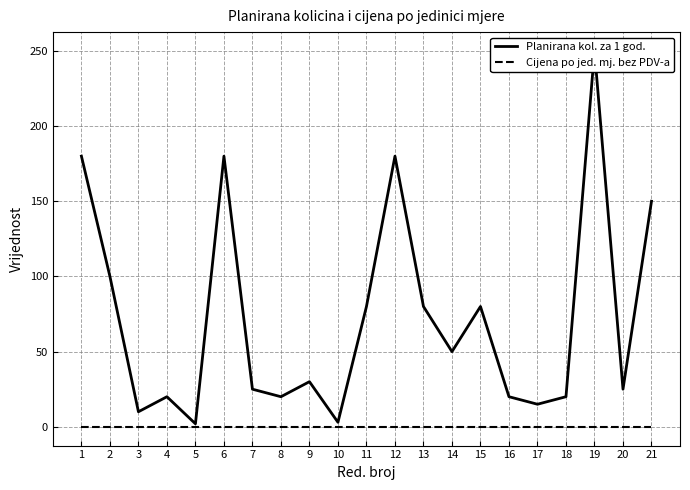

Reading left to right, transcribe all the data shown in this chart.

Planirana kol. za 1 god.: 180	100	10	20	2	180	25	20	30	3	80	180	80	50	80	20	15	20	250	25	150
Cijena po jed. mj. bez PDV-a: 0	0	0	0	0	0	0	0	0	0	0	0	0	0	0	0	0	0	0	0	0